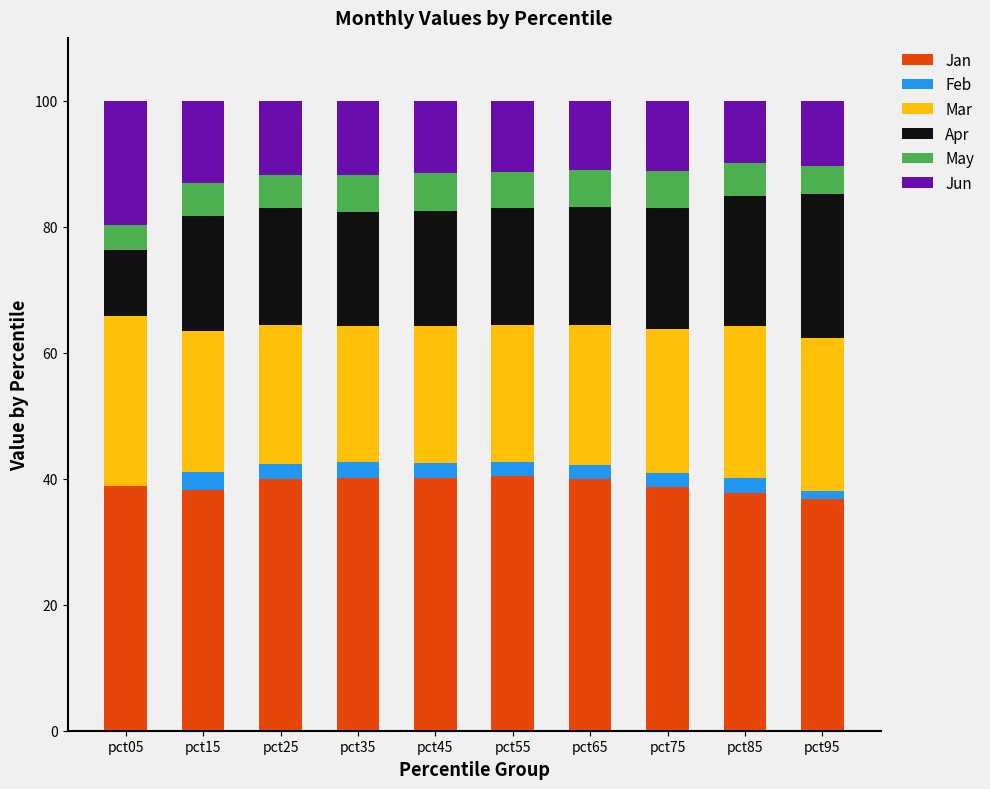

Rank the series at pct15 from lowest to highest value.

Feb, May, Jun, Apr, Mar, Jan